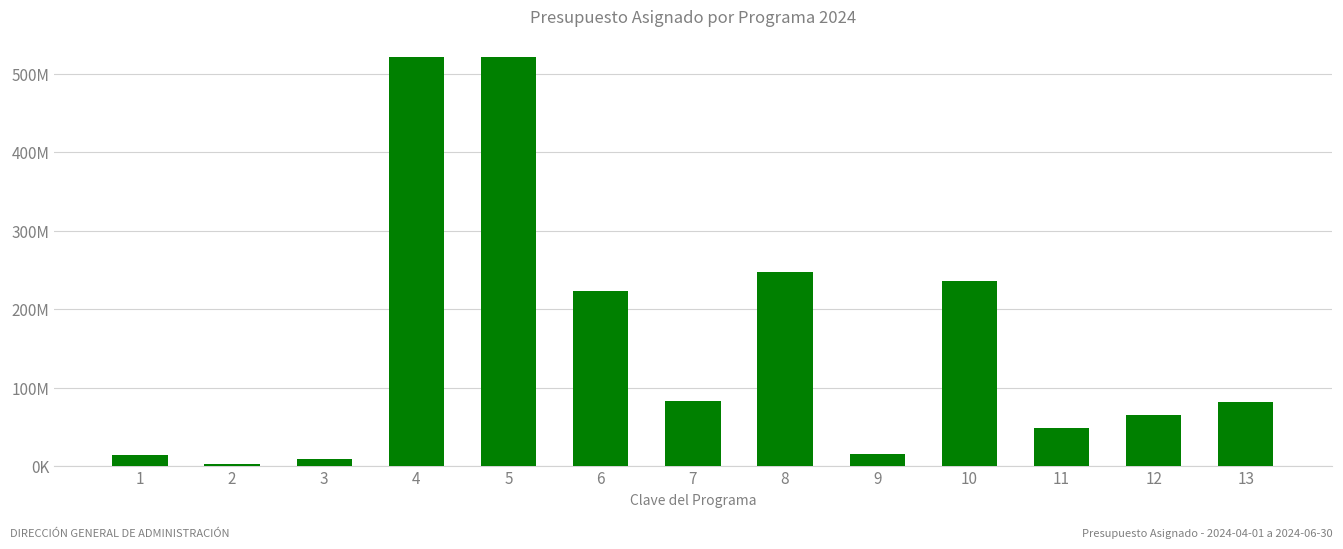

Does the chart contain any negative values?

No